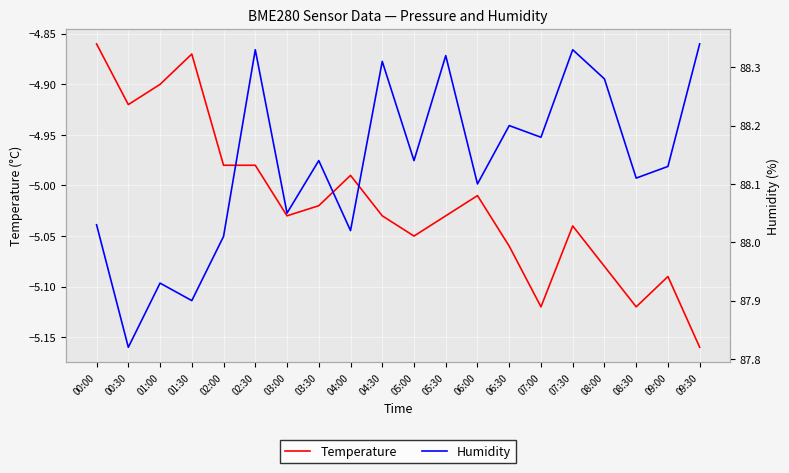

True or false: Humidity has more than 0 points higher than both neighbors.

True